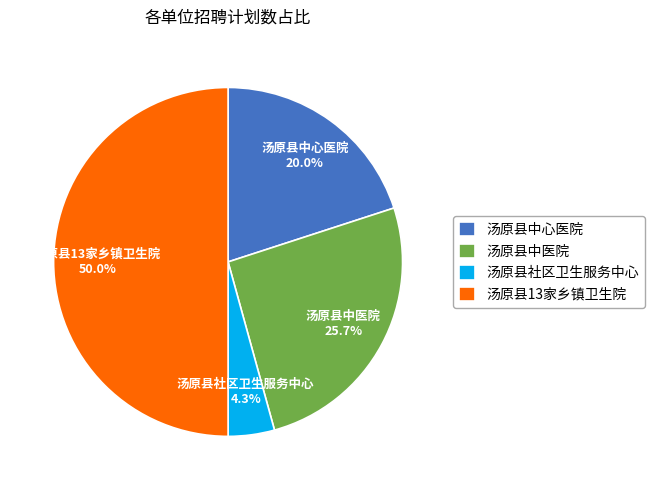

True or false: 汤原县中医院 accounts for 26% of the total.

True